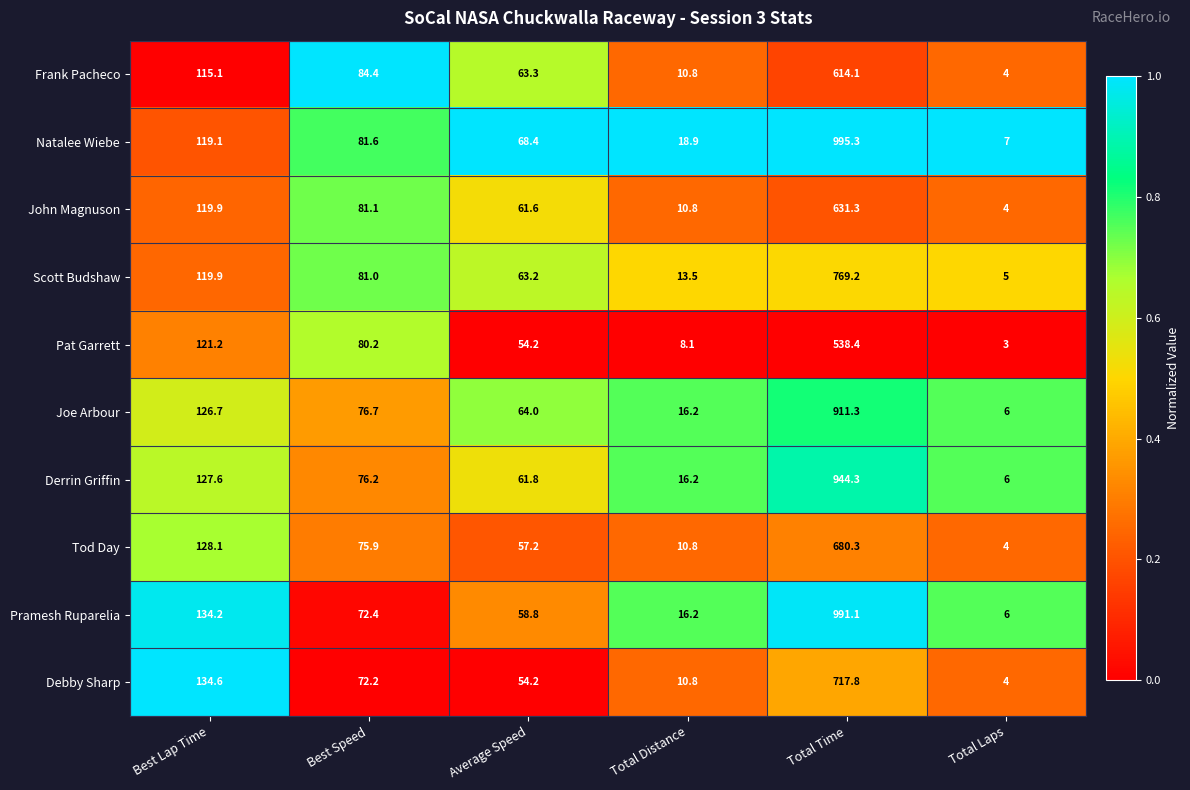

At which category is the sum across all series the highest?

Total Time